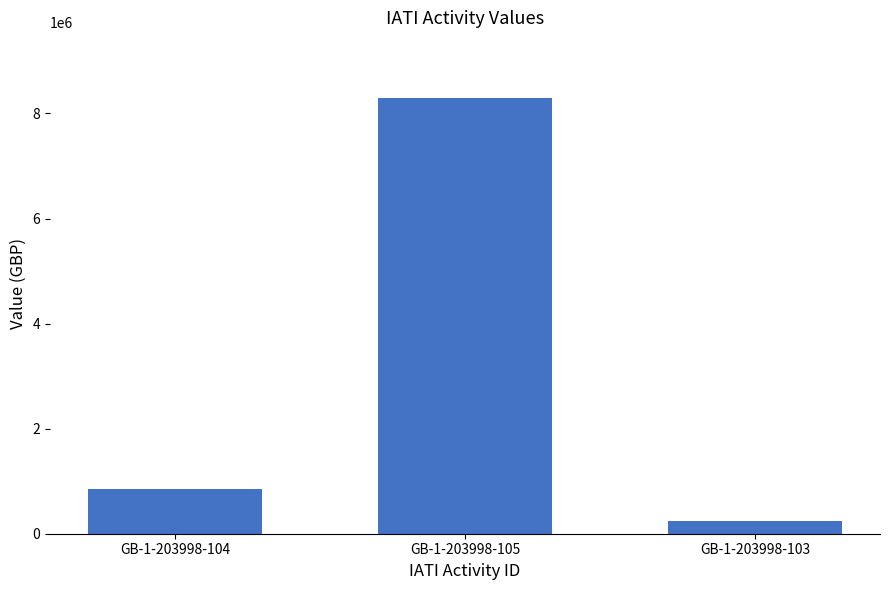

Reading left to right, list all the values displayed in this chart.

860000	8300000	240000